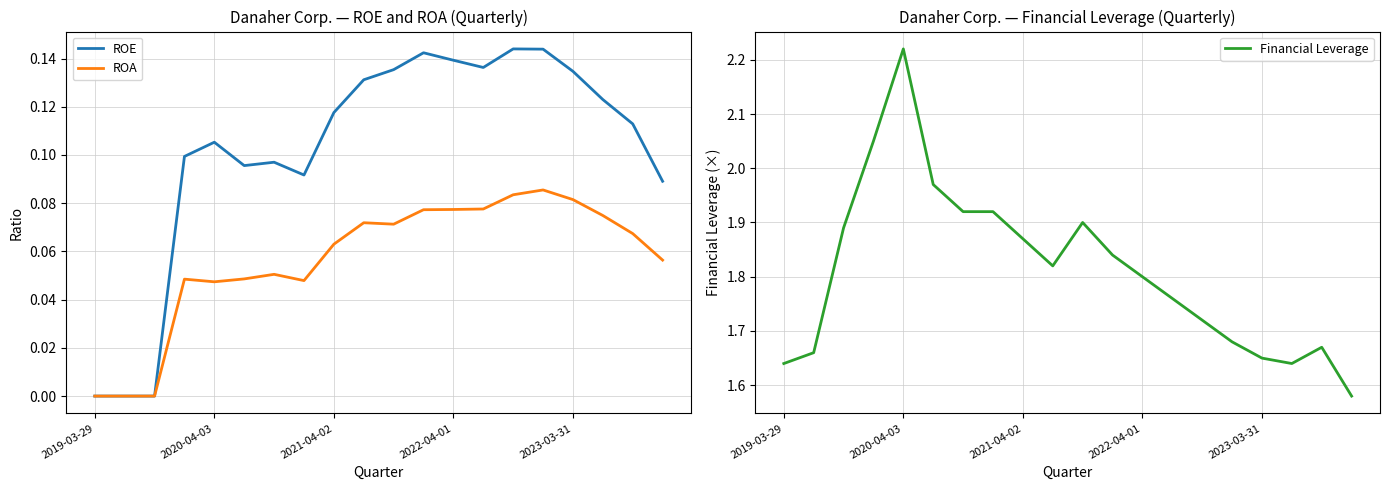

The ROE series shows 0.0 at 2019-03-29. True or false?

True